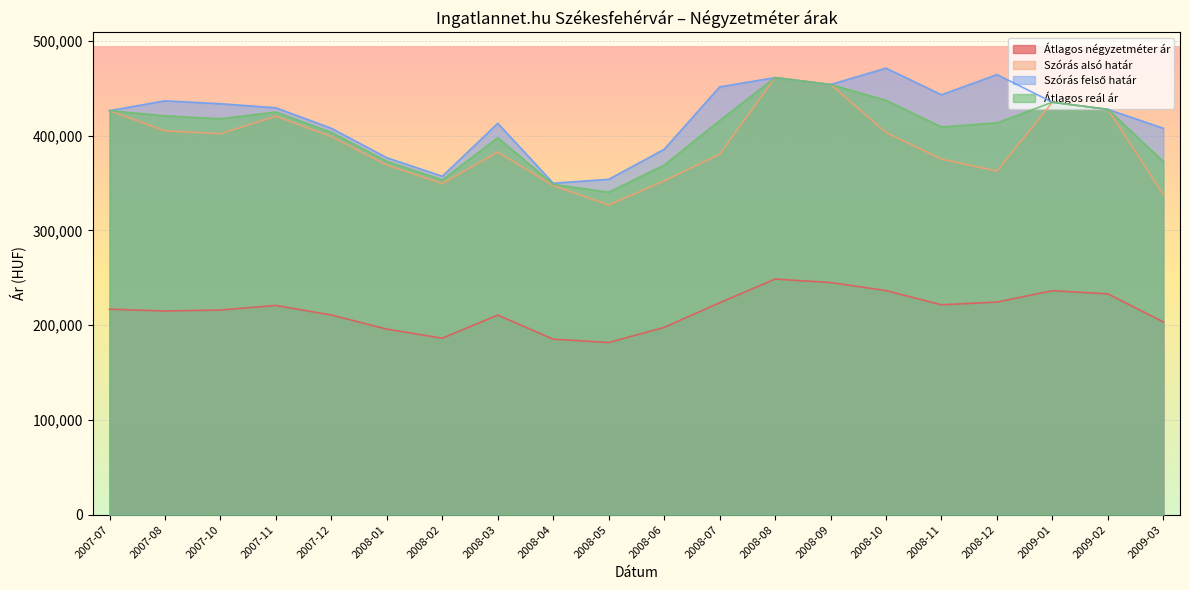

Which series has the largest total across all categories?

Szórás felső határ